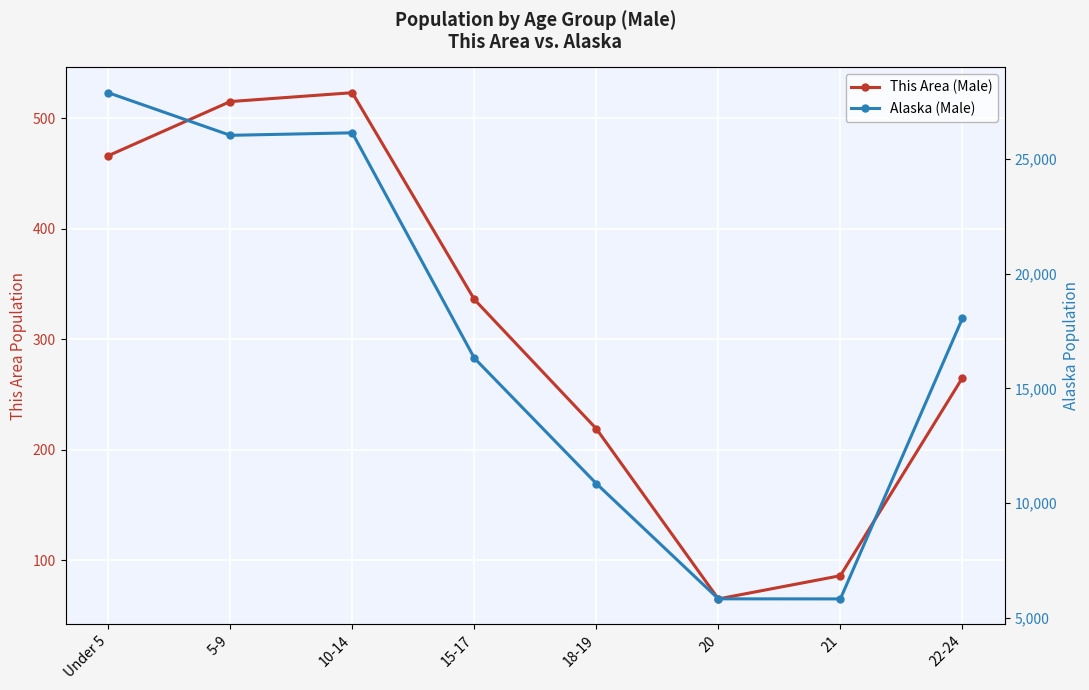

At which category is the sum across all series the highest?

Under 5